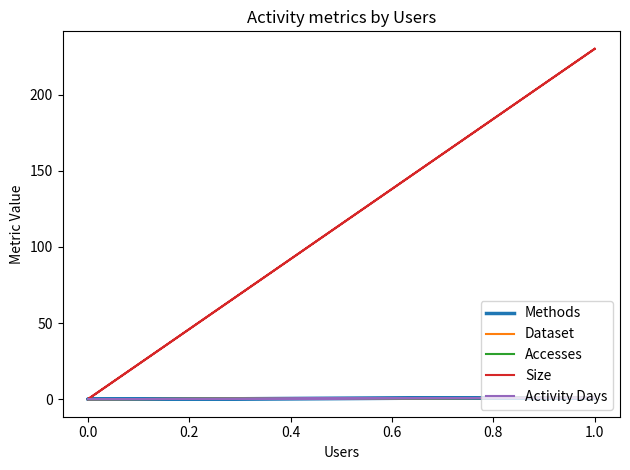

The Dataset series shows 0 at 0.0. True or false?

False